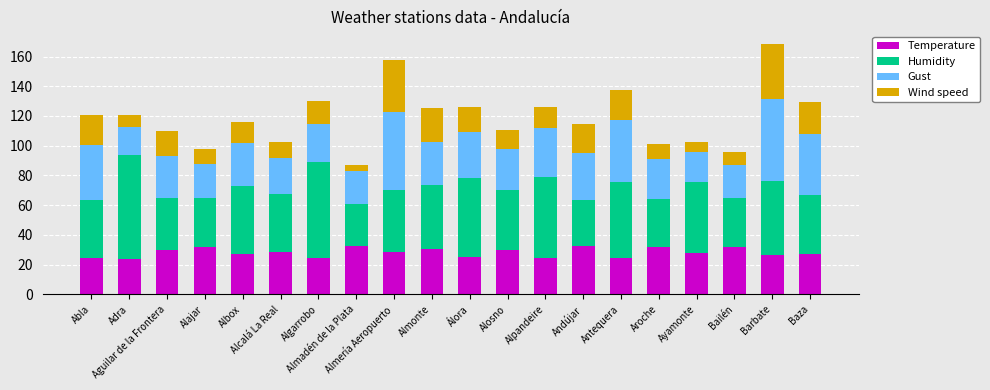

How many bars are there in total?

20